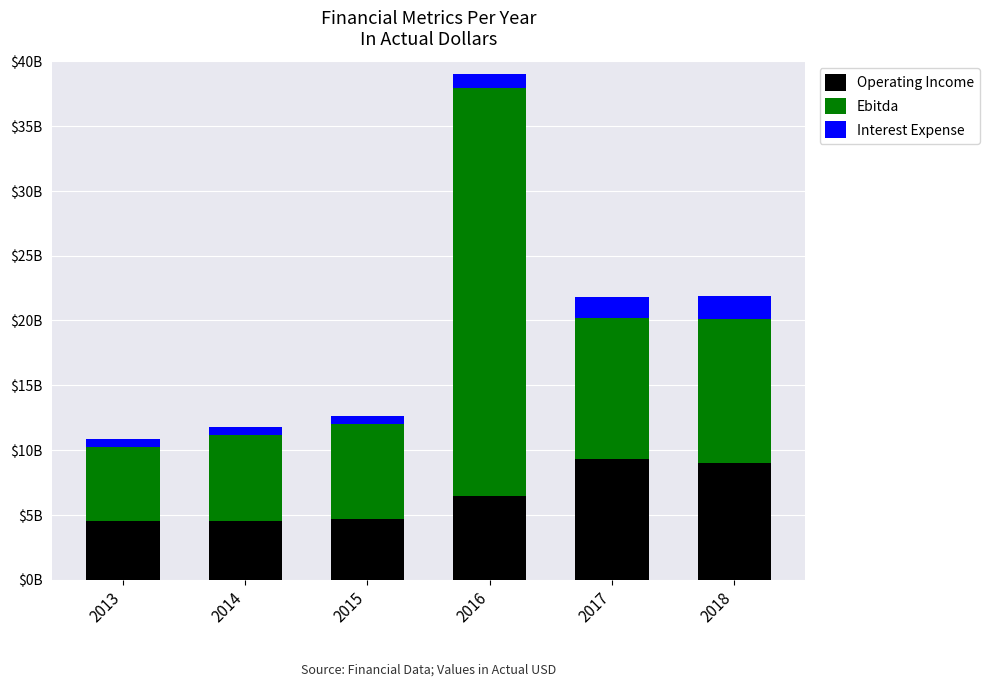

What is the difference between the second highest and second lowest values in the Interest Expense series?

1046000000